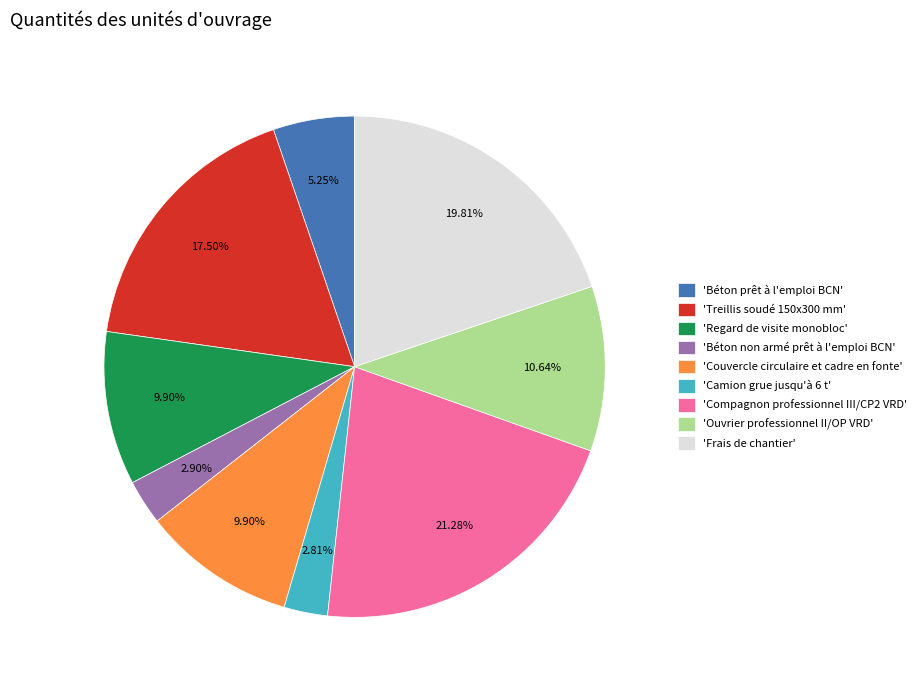

Is there a majority slice in this chart?

No